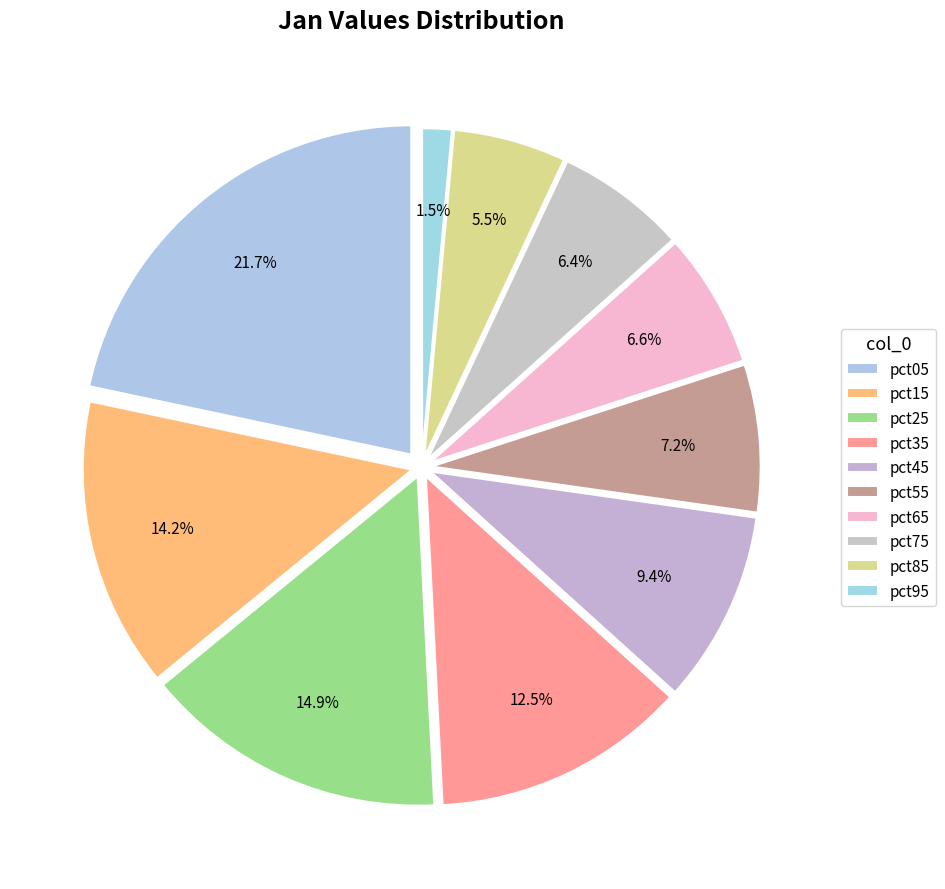

True or false: pct45 accounts for 9% of the total.

True